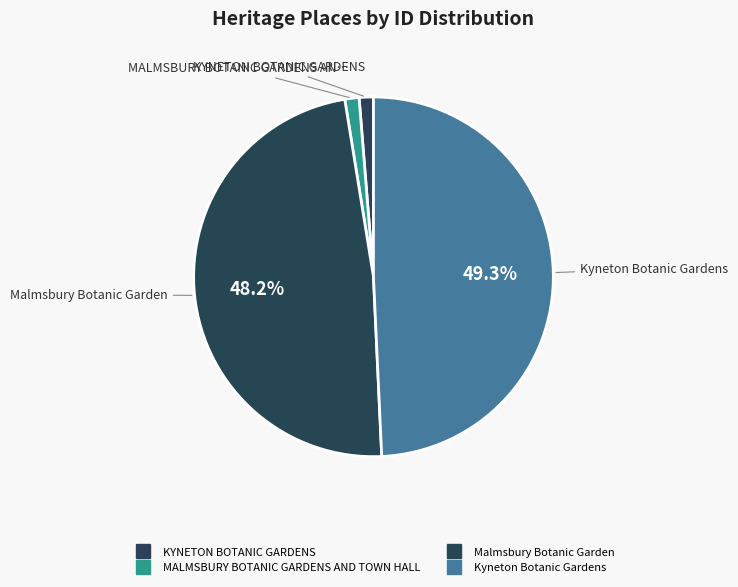

Which slice is the smallest?

KYNETON BOTANIC GARDENS